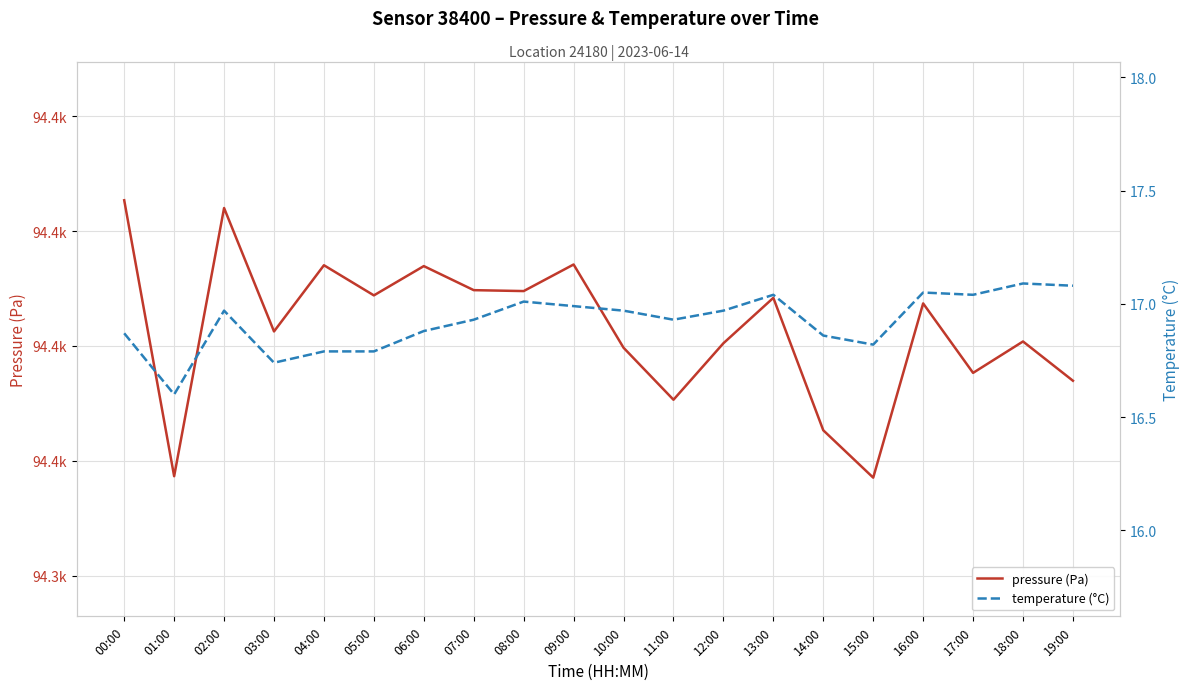

At which label does pressure (Pa) reach its peak?

00:00